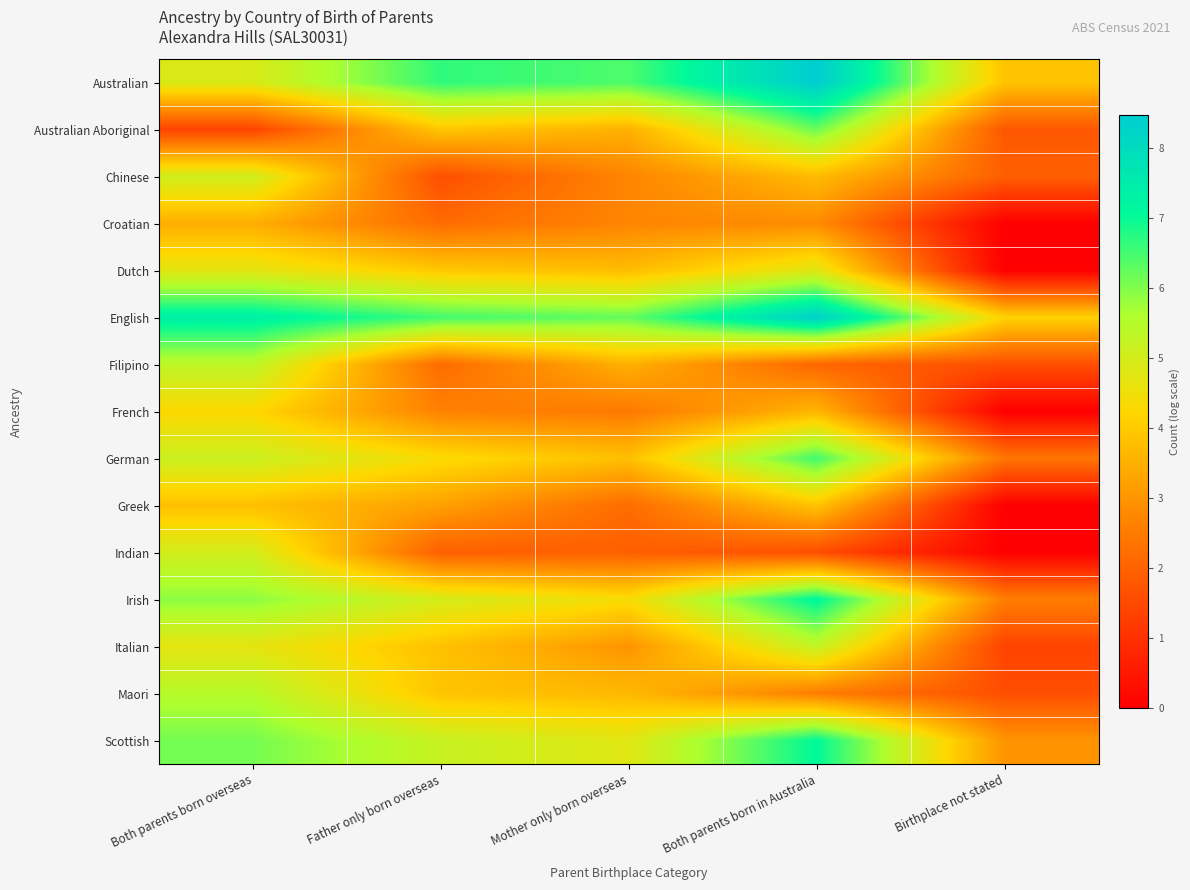

What is the spread (max minus min) of values at Birthplace not stated?

4.2